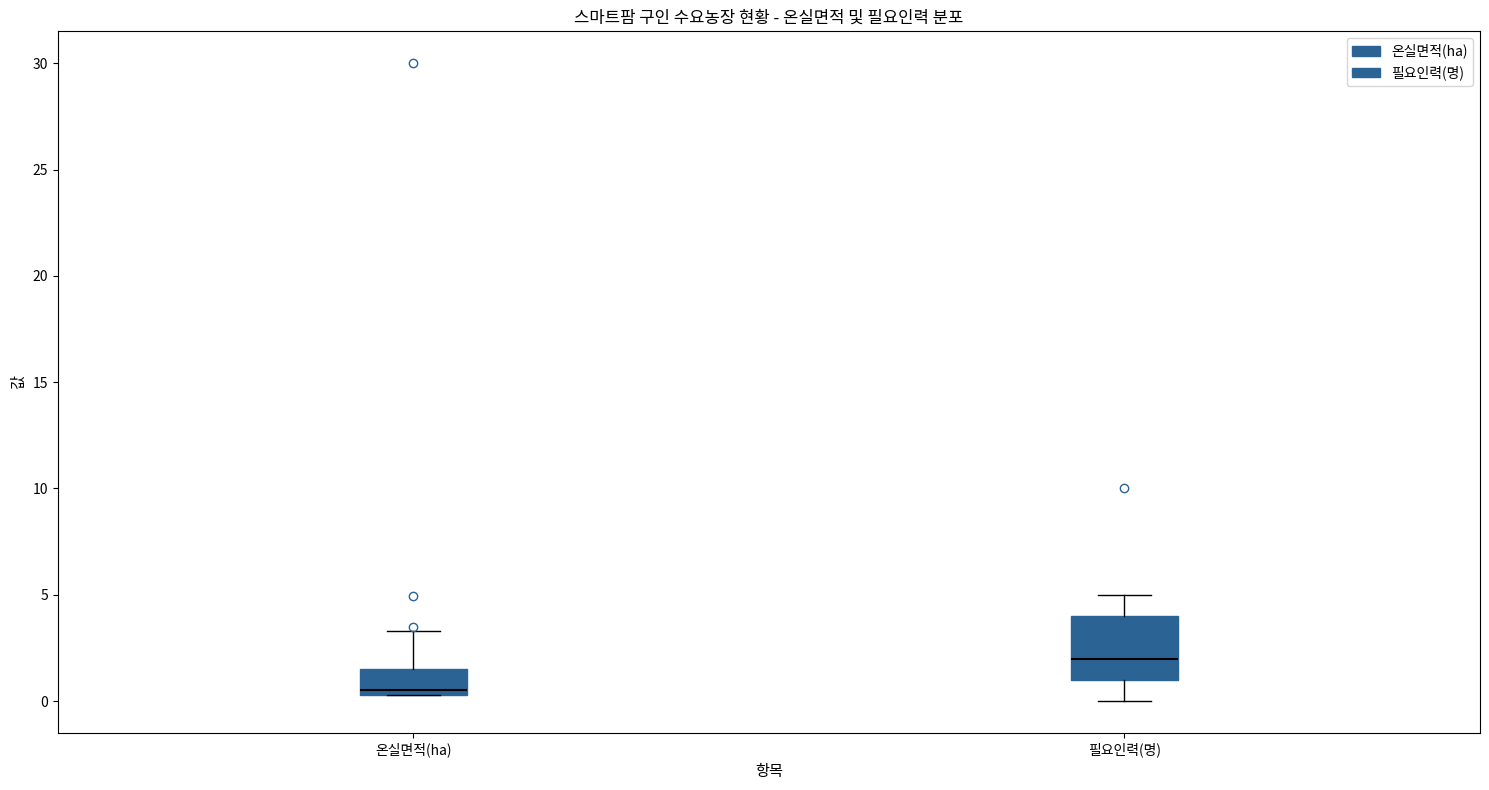

Reading left to right, read every box against the y-axis: the position of its median line, the range the box covers, and the ends of its whiskers. The values are not printed on the chart, so give them approximately, as read against the axis.

온실면적(ha): median 0.5 (just above the box's lower edge), box 0.5 to 1.5, whiskers 0.5 to 3.5
필요인력(명): median 2.0, box 1.0 to 4.0, whiskers 0.0 to 5.0